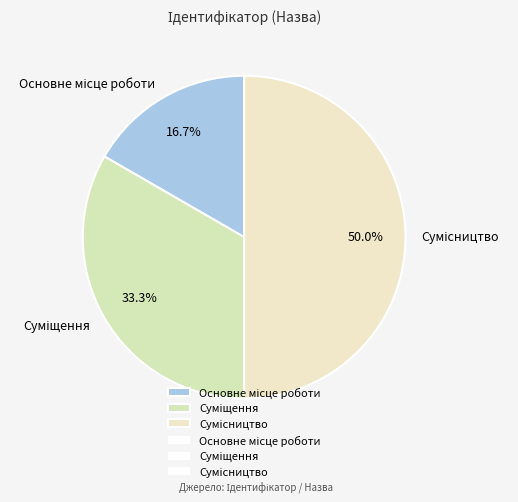

Count the number of slices in the pie.

3